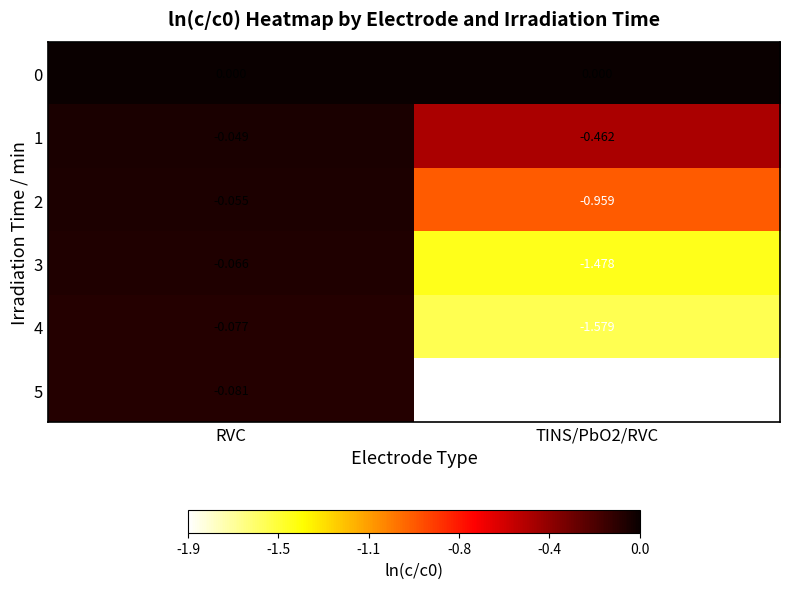

Count the number of data series in this chart.

6